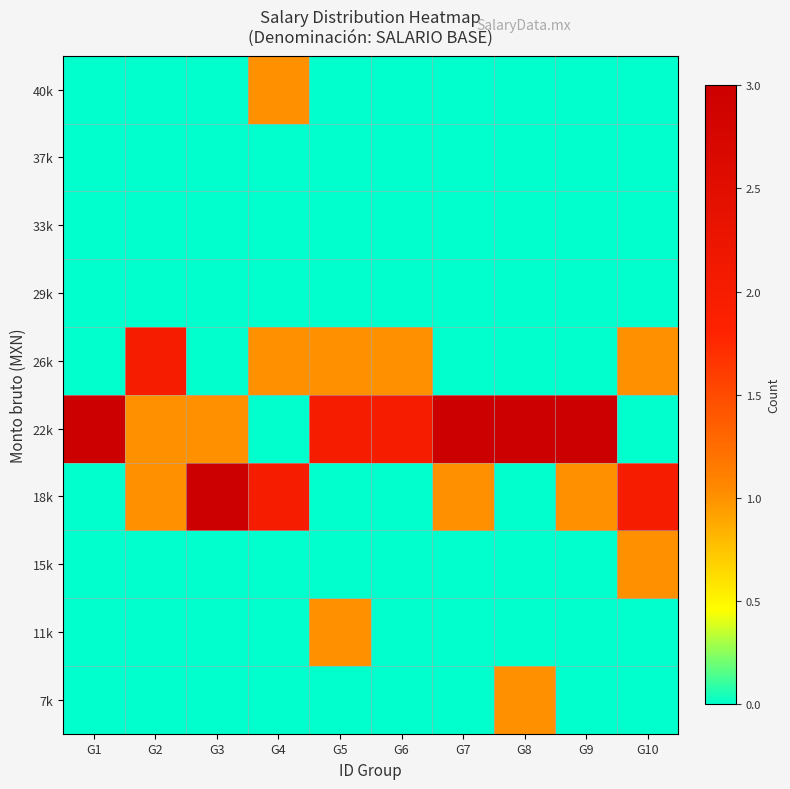

Reading left to right, what are all the values shown in this chart?

7k: G1=0	G2=0	G3=0	G4=0	G5=0	G6=0	G7=0	G8=1	G9=0	G10=0
11k: G1=0	G2=0	G3=0	G4=0	G5=1	G6=0	G7=0	G8=0	G9=0	G10=0
15k: G1=0	G2=0	G3=0	G4=0	G5=0	G6=0	G7=0	G8=0	G9=0	G10=1
18k: G1=0	G2=1	G3=3	G4=2	G5=0	G6=0	G7=1	G8=0	G9=1	G10=2
22k: G1=3	G2=1	G3=1	G4=0	G5=2	G6=2	G7=3	G8=3	G9=3	G10=0
26k: G1=0	G2=2	G3=0	G4=1	G5=1	G6=1	G7=0	G8=0	G9=0	G10=1
29k: G1=0	G2=0	G3=0	G4=0	G5=0	G6=0	G7=0	G8=0	G9=0	G10=0
33k: G1=0	G2=0	G3=0	G4=0	G5=0	G6=0	G7=0	G8=0	G9=0	G10=0
37k: G1=0	G2=0	G3=0	G4=0	G5=0	G6=0	G7=0	G8=0	G9=0	G10=0
40k: G1=0	G2=0	G3=0	G4=1	G5=0	G6=0	G7=0	G8=0	G9=0	G10=0